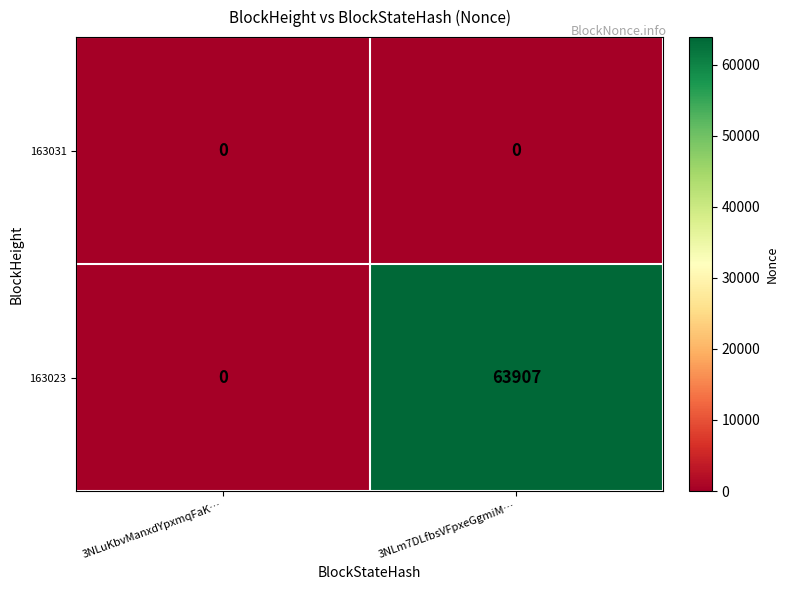

List the series in order of their overall mean, lowest first.

163031, 163023